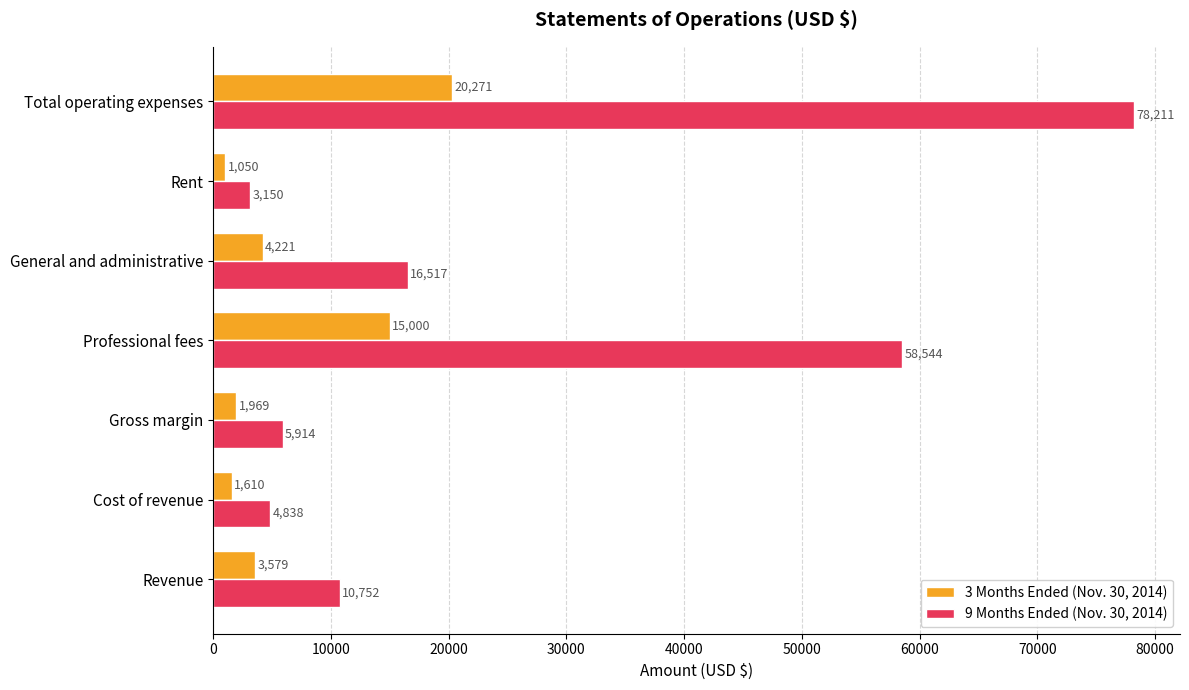

At which label does 9 Months Ended (Nov. 30, 2014) reach its peak?

Total operating expenses